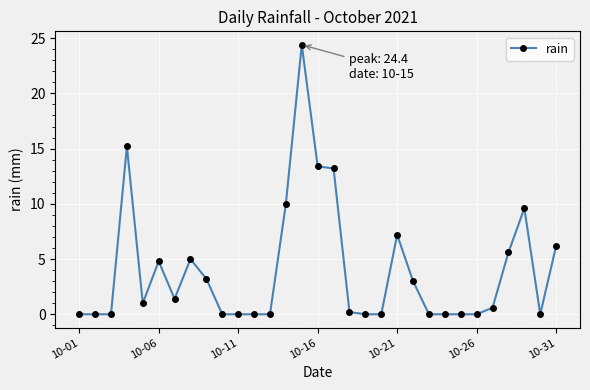

Does the chart display data point markers on the line(s)?

Yes